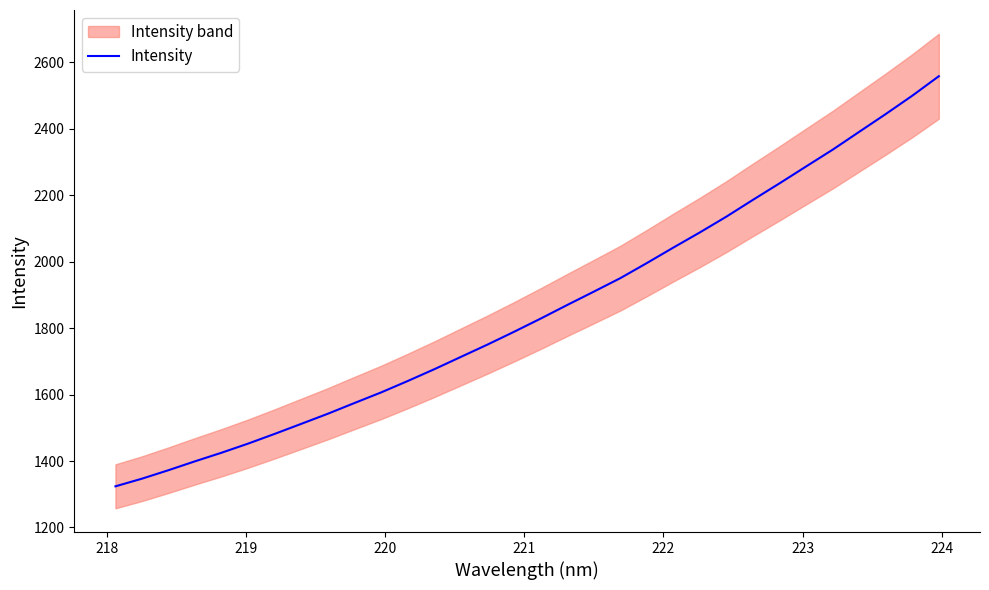

Reading left to right, transcribe all the data shown in this chart.

1323.8	1346.9	1372.5	1399.3	1425.2	1452.7	1482.0	1512.3	1542.7	1574.9	1606.7	1641.1	1676.5	1713.6	1750.6	1789.2	1828.9	1869.8	1909.9	1950.6	1996.1	2042.8	2088.5	2136.0	2186.6	2236.2	2287.0	2337.4	2391.2	2444.7	2499.9	2558.5